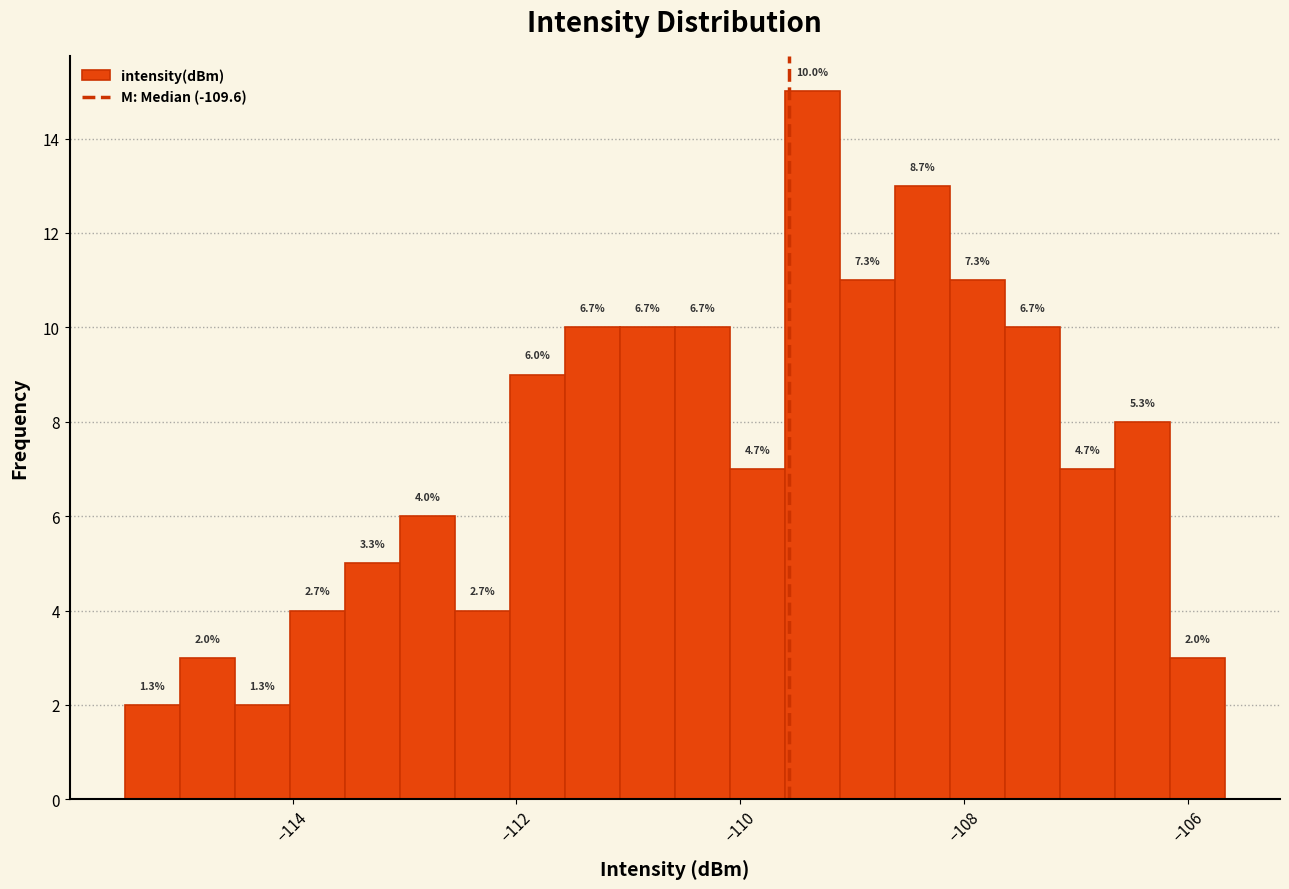

Around what value on the x-axis is the tallest bar? Give the approximate position of its centre, as read against the axis.

-109.4